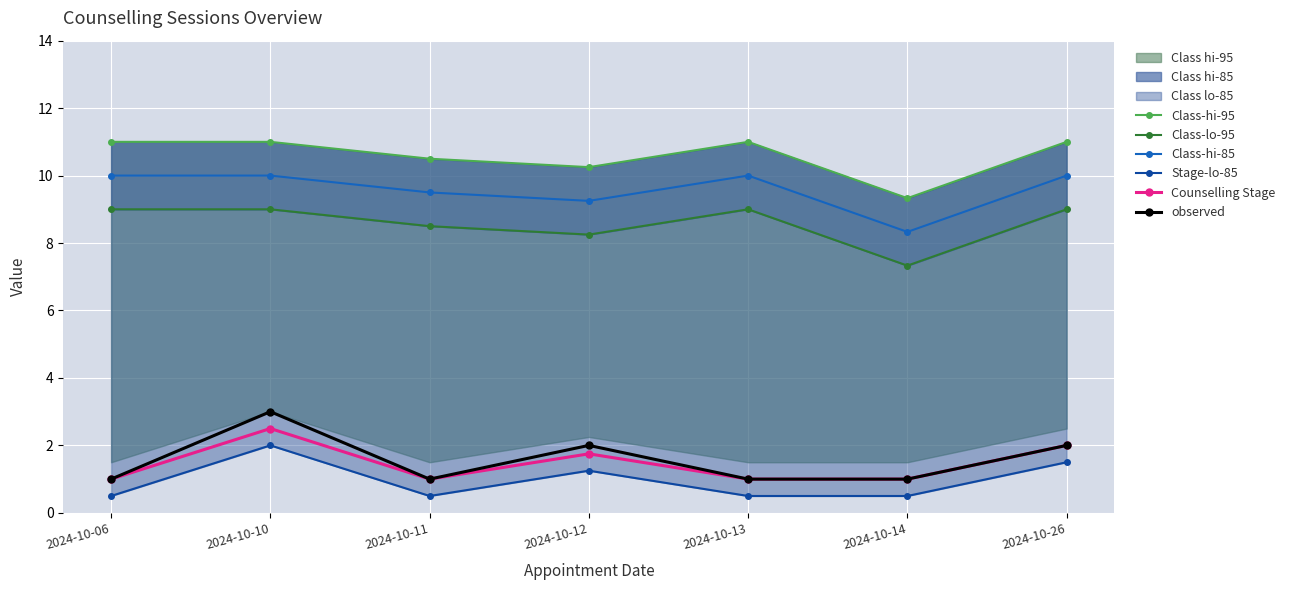

Which has a higher value, 2024-10-12 or 2024-10-11?

2024-10-11